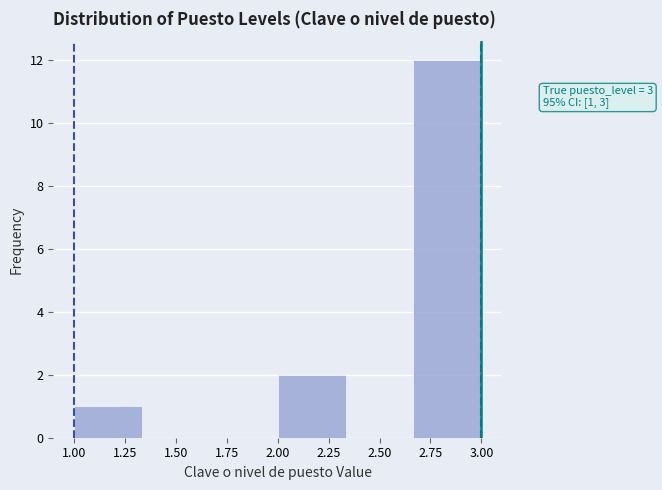

Over which range of the x-axis is the bar tallest?

2.65 to 3.00